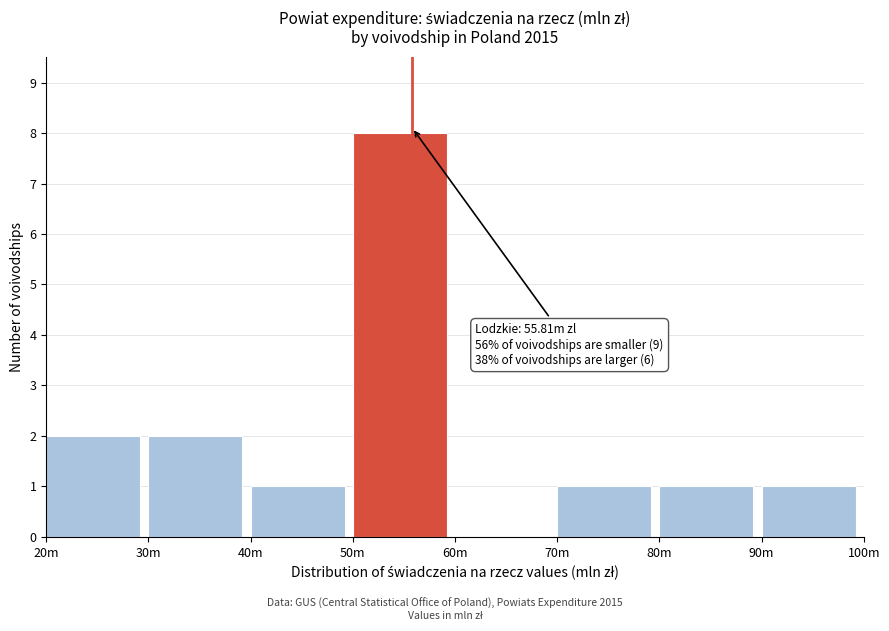

Reading left to right, transcribe all the data shown in this chart.

20m=2	30m=2	40m=1	50m=8	60m=0	70m=1	80m=1	90m=1